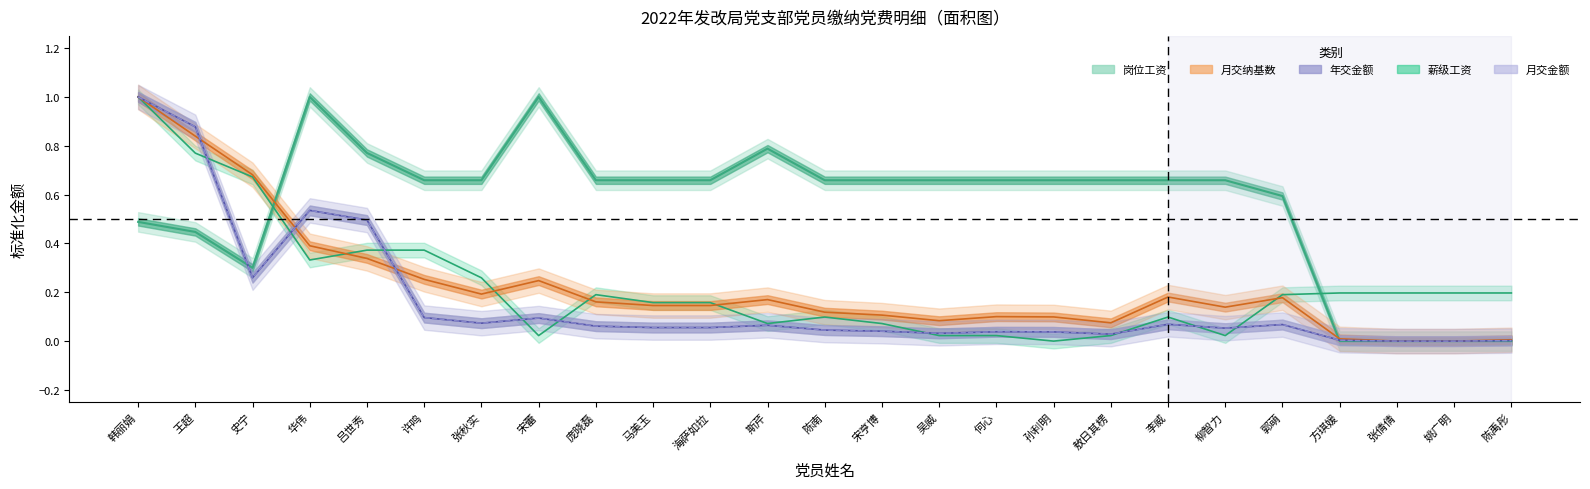

Which series has the largest range (max minus min)?

月交纳基数